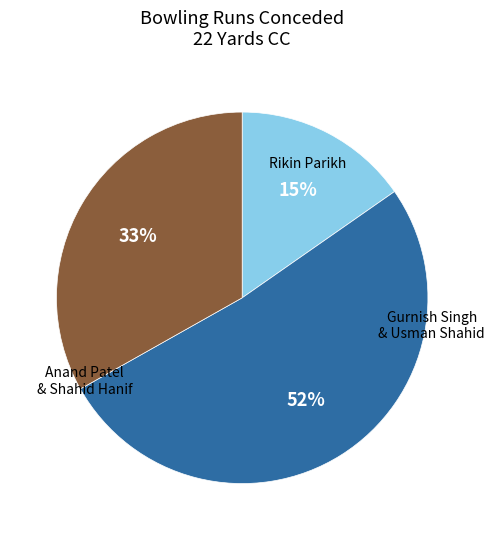

Is there any slice that represents more than half of the pie?

Yes